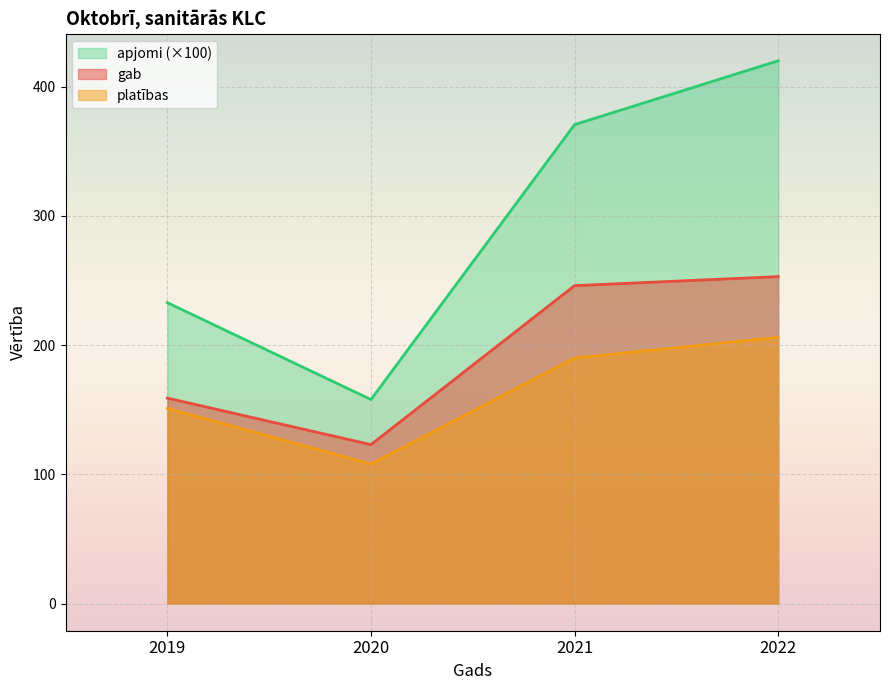

Count the platības values in the range 151 to 206.

3